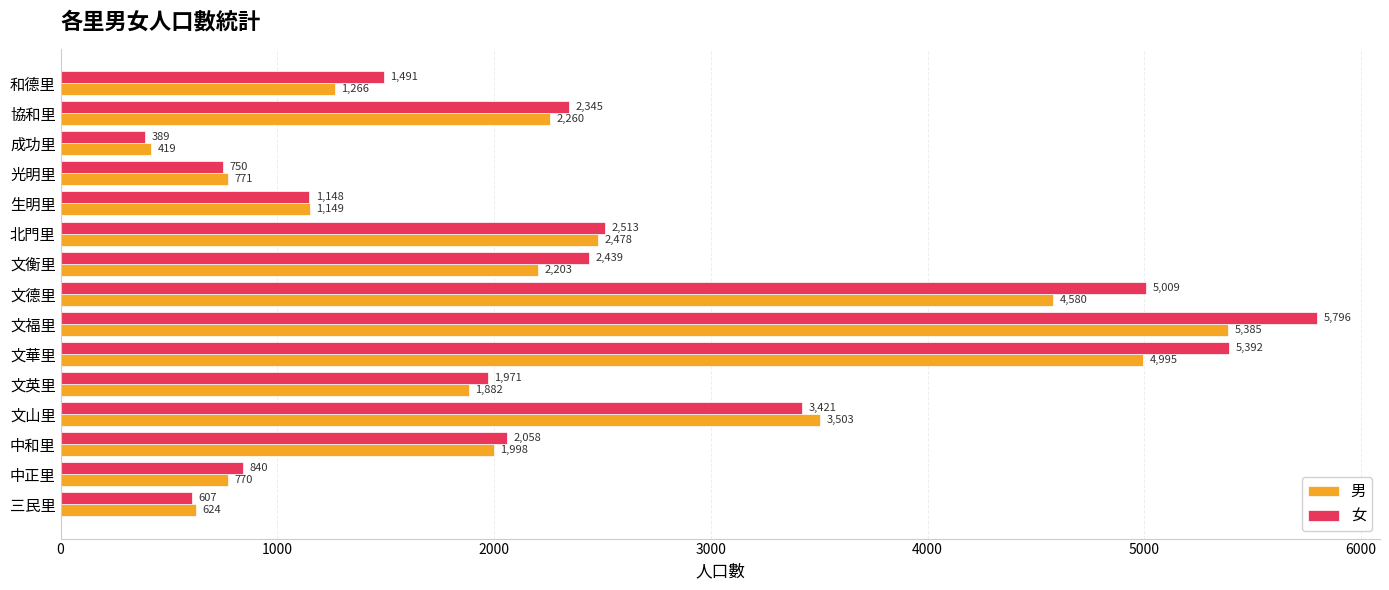

The value of 女 at 和德里 is 1491. True or false?

True